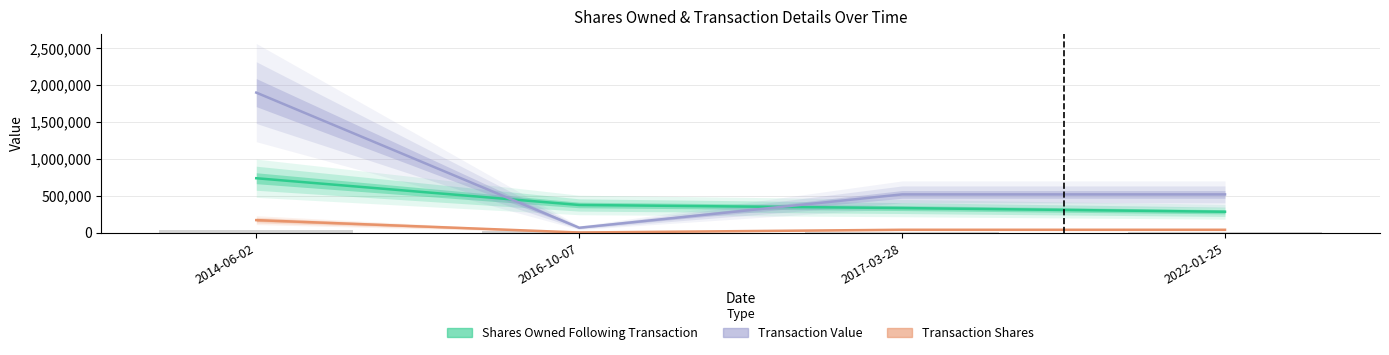

What is the label of the 2nd bar from the right?

2017-03-28